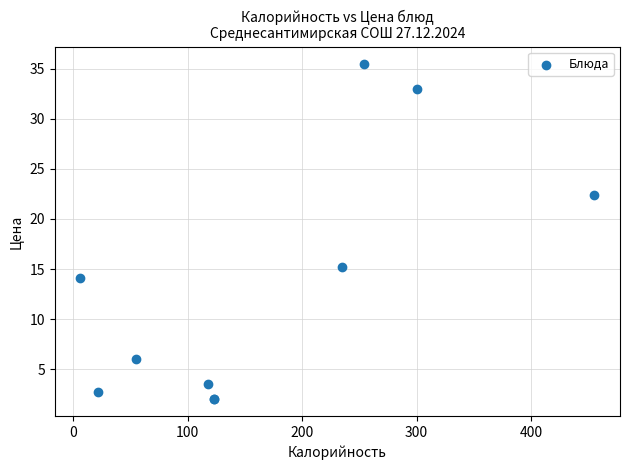

What Y value in the scatter plot is closest to 18?

15.2